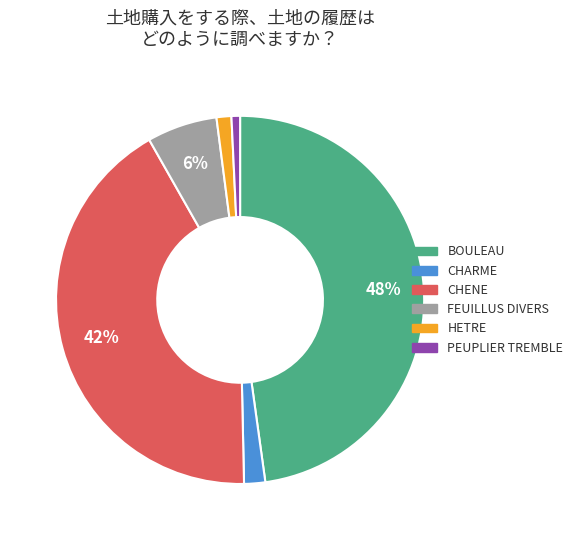

How many segments does this pie chart have?

6